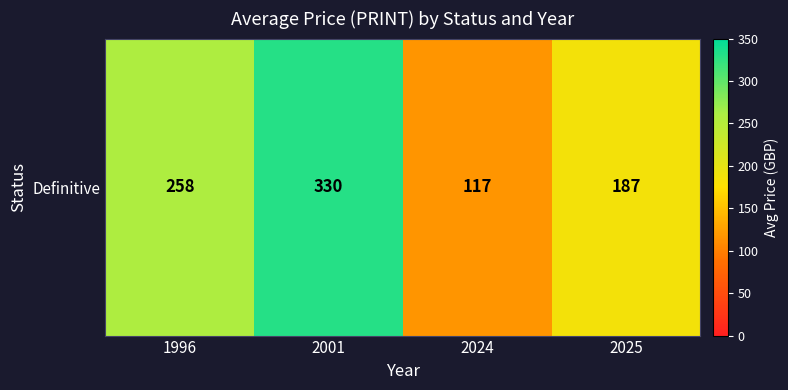

What is the difference between the values at 1996 and 2001?

72.0